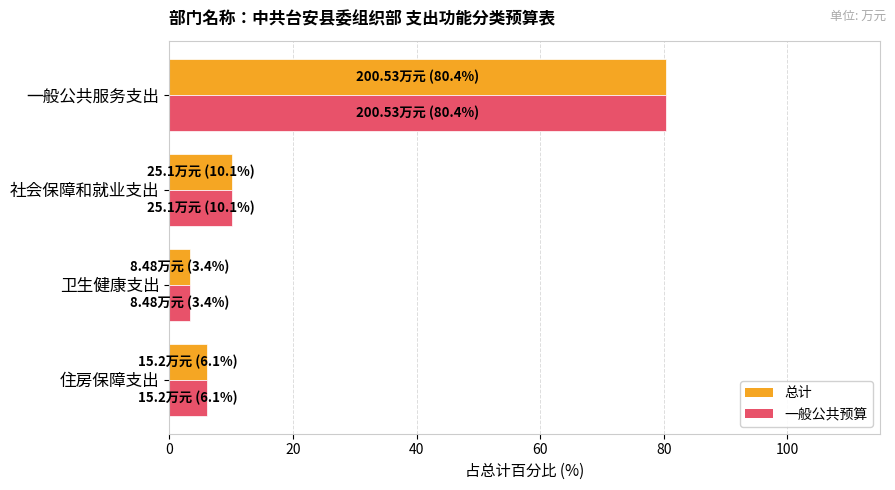

Read the 一般公共预算 value at 社会保障和就业支出.

10.1